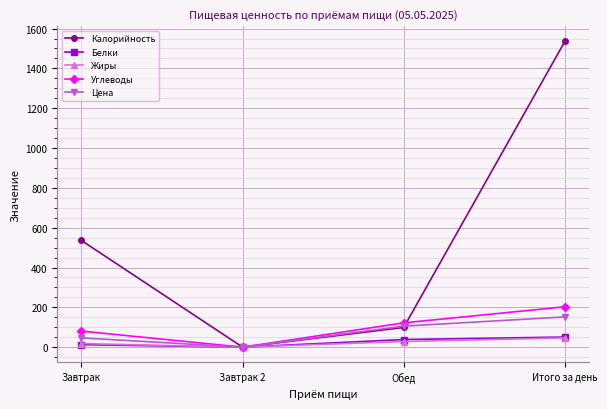

What is the label of the 4th point from the left?

Итого за день